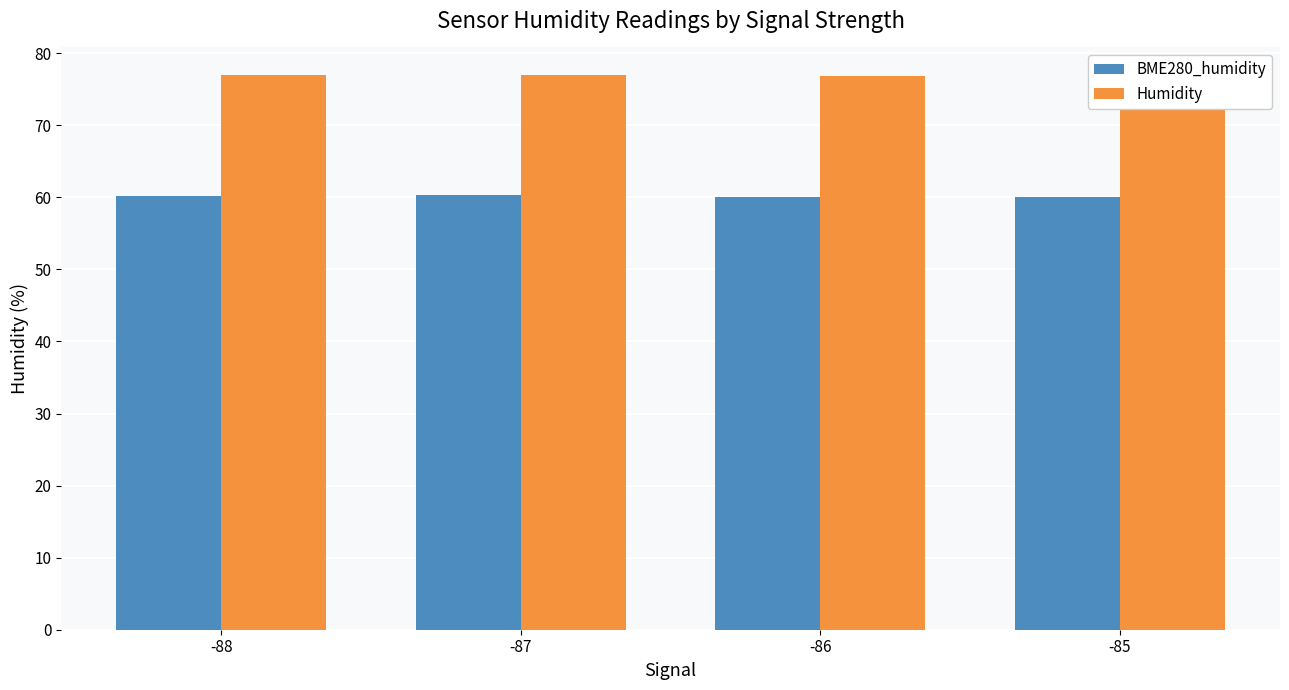

List the series in order of their peak value, lowest first.

BME280_humidity, Humidity